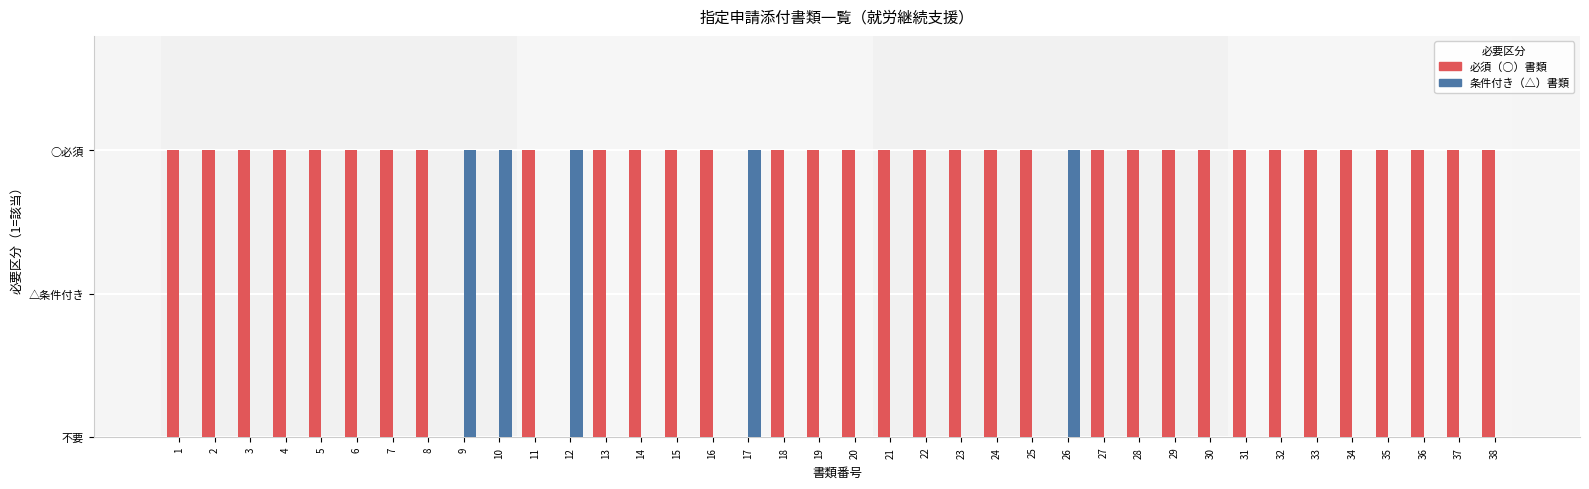

At which category is the sum across all series the highest?

1